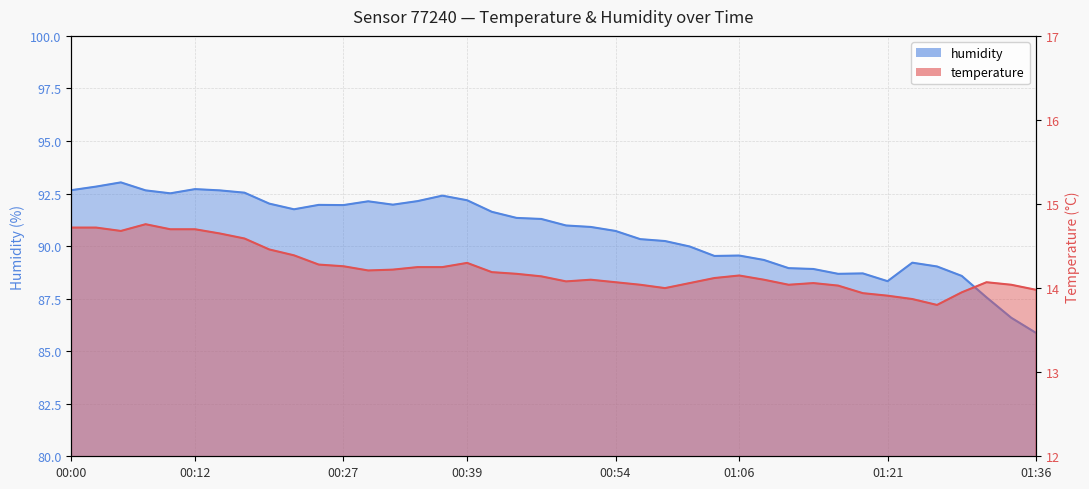

What is the label of the 27th point from the right?

00:32